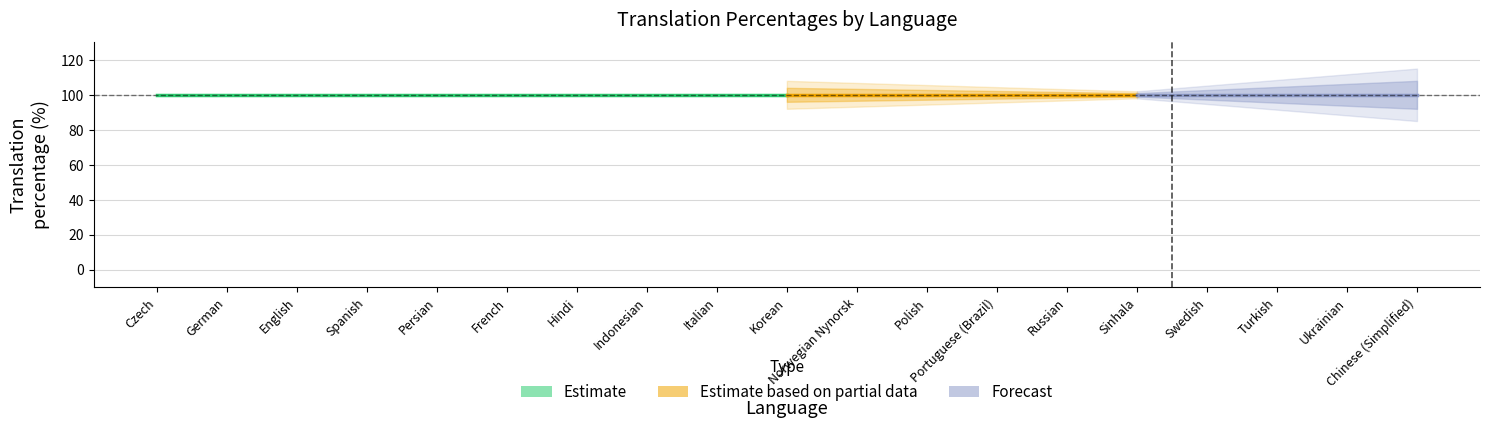

What is the label of the 7th point from the right?

Portuguese (Brazil)